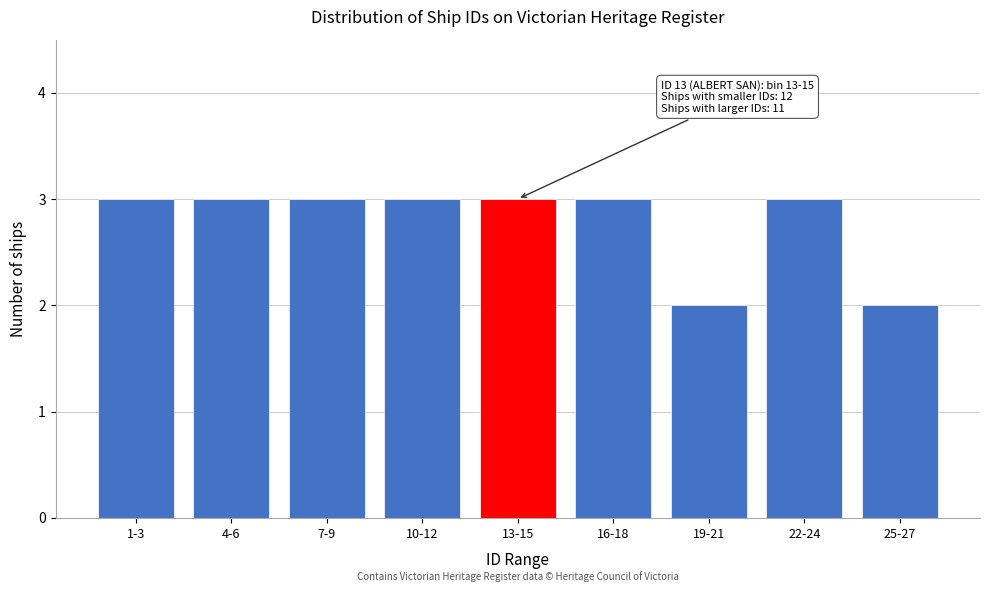

Reading left to right, extract all data points from this chart.

1-3=3	4-6=3	7-9=3	10-12=3	13-15=3	16-18=3	19-21=2	22-24=3	25-27=2